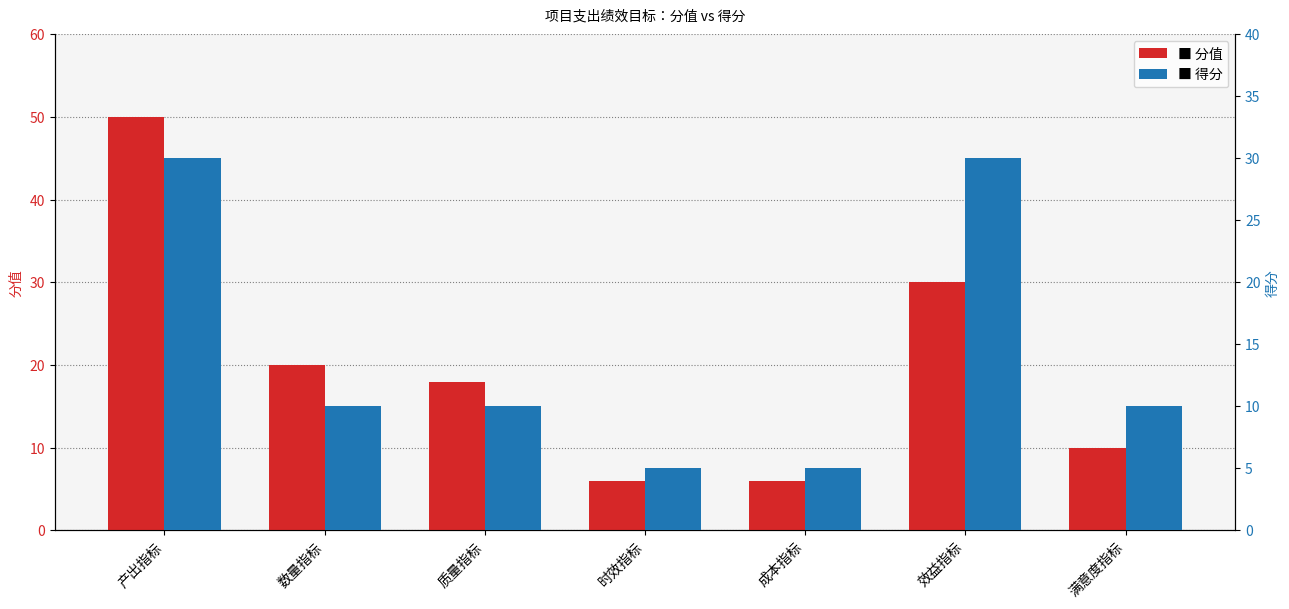

The 得分 series shows 8 at 效益指标. True or false?

False